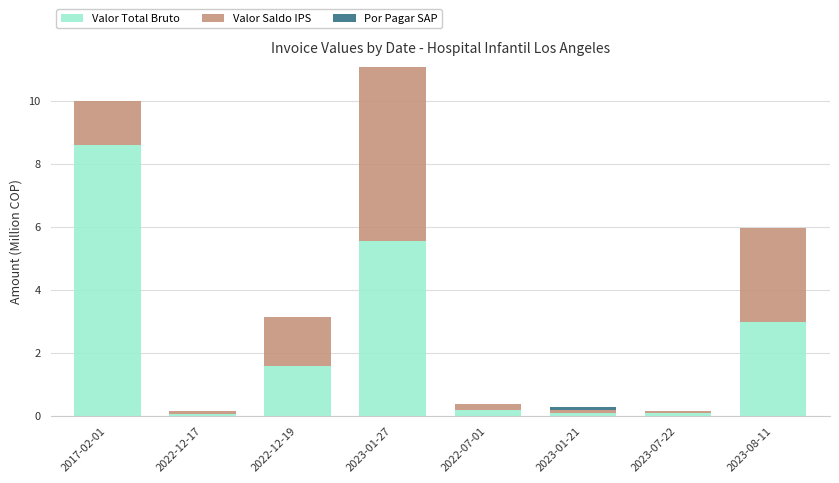

What is the total value across all series at 2023-01-21?

0.3